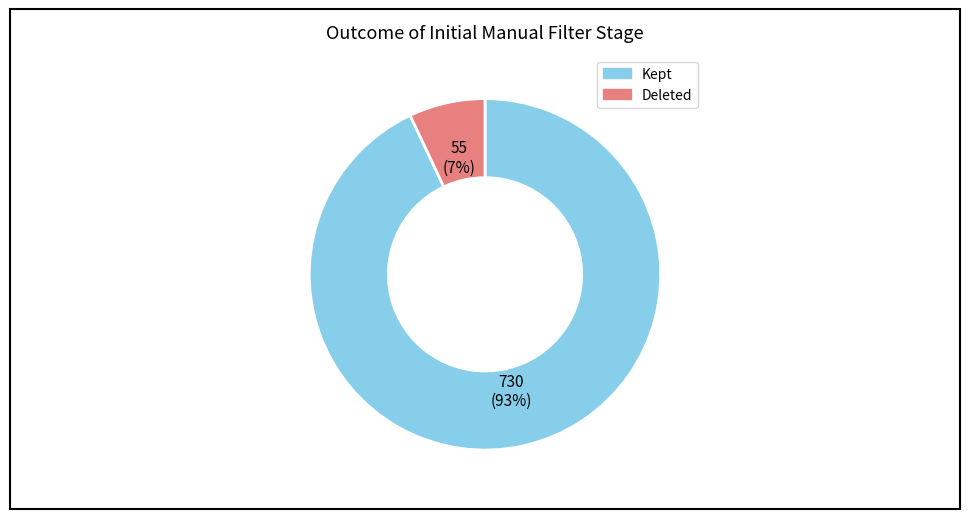

True or false: Deleted accounts for 7% of the total.

True